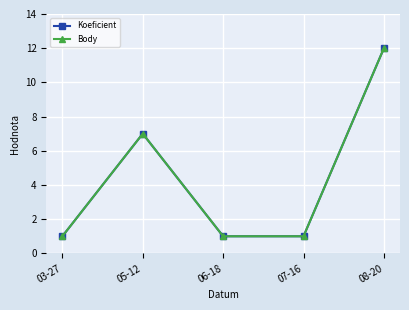

Is the value of Body at 03-27 greater than the value of Koeficient at 08-20?

No